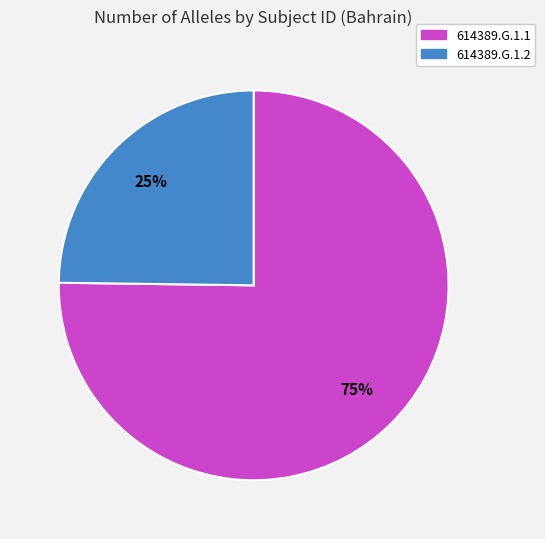

To the nearest percent, what portion does 614389.G.1.1 represent?

75%